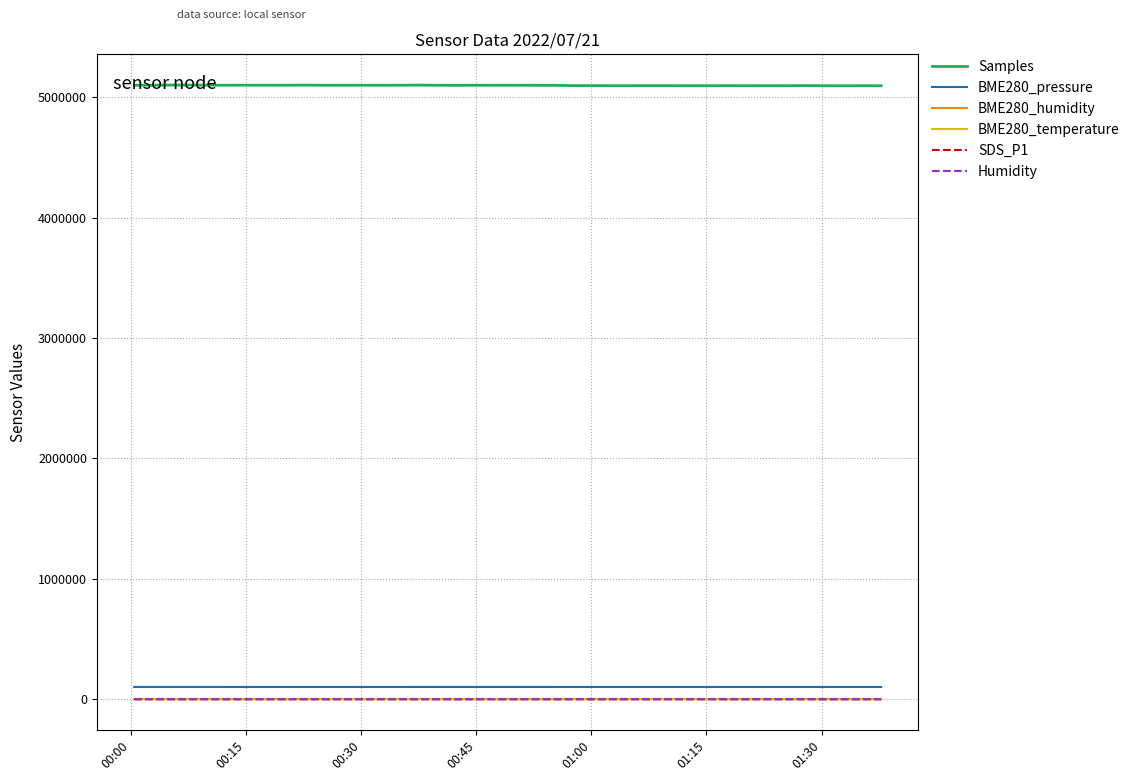

Which series has the largest range (max minus min)?

Samples